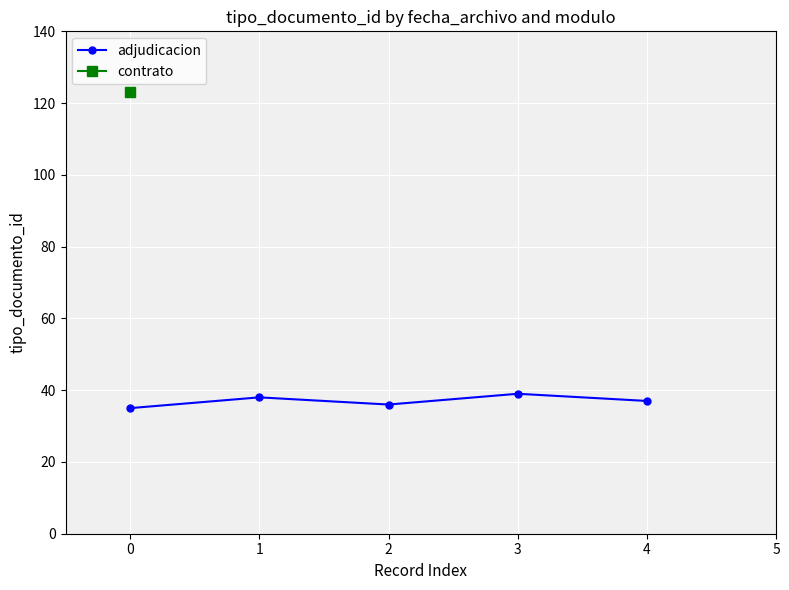

What is the value of the adjudicacion point at the 1st from the left?

35